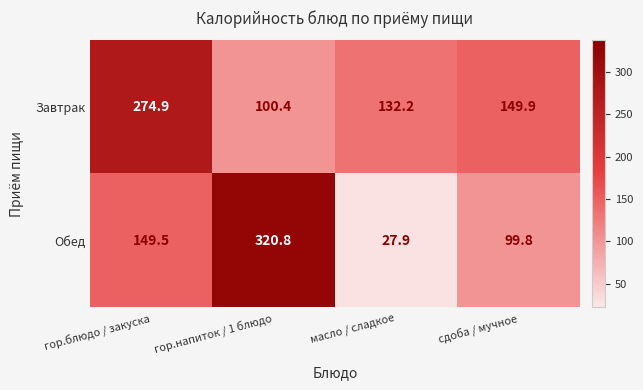

What is the spread (max minus min) of values at сдоба / мучное?

50.1